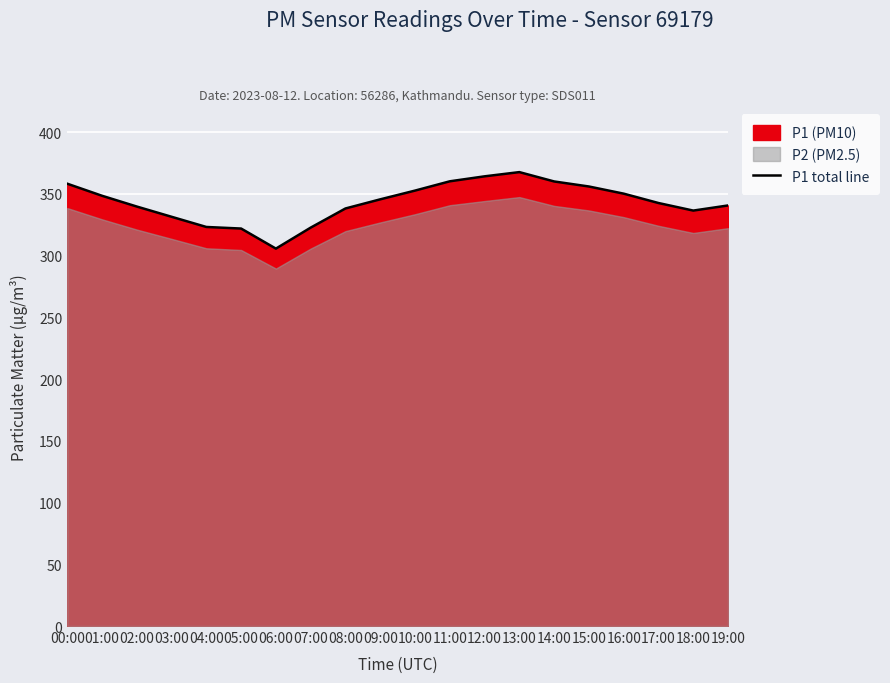

What position from the left is 08:00?

9